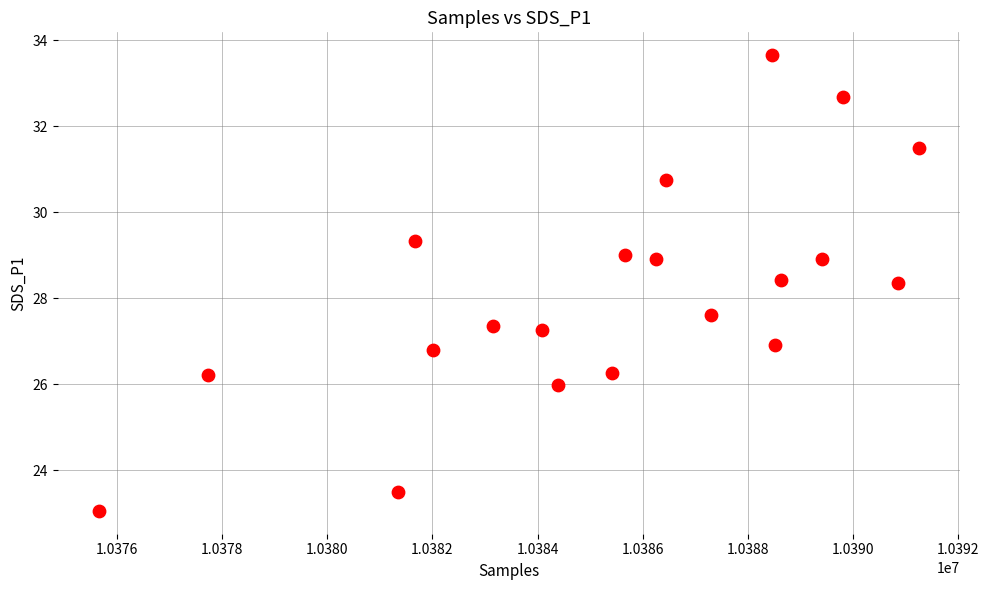

What is the range of Y values (max minus min)?

10.6